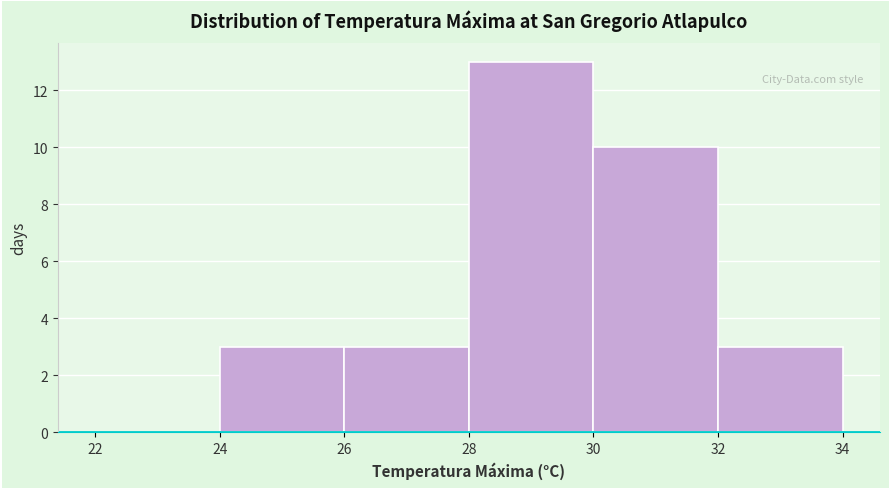

Over which range of the x-axis is the bar tallest?

28 to 30